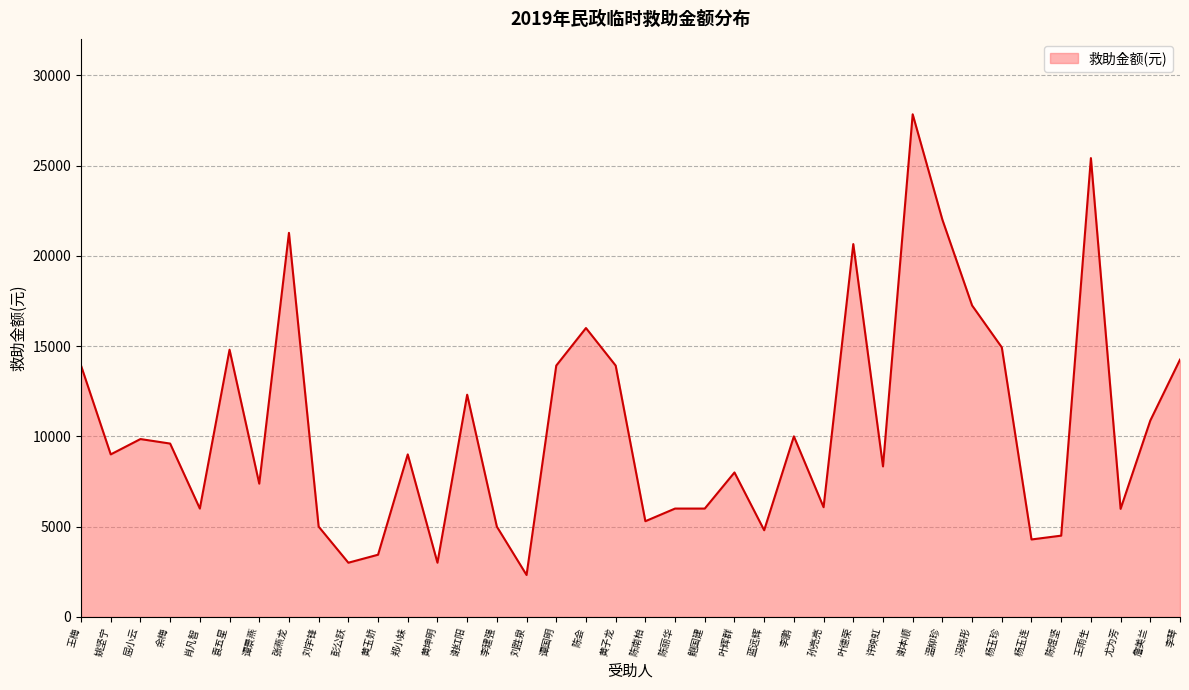

The value at 彭公跃 is 3000. True or false?

True